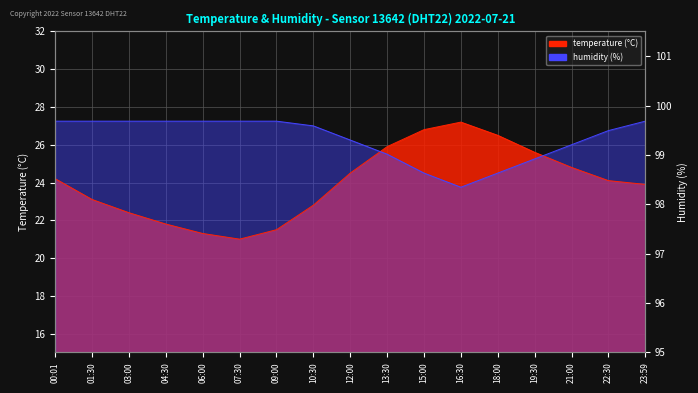

What is the difference between the temperature values at 13:30 and 15:00?

0.9